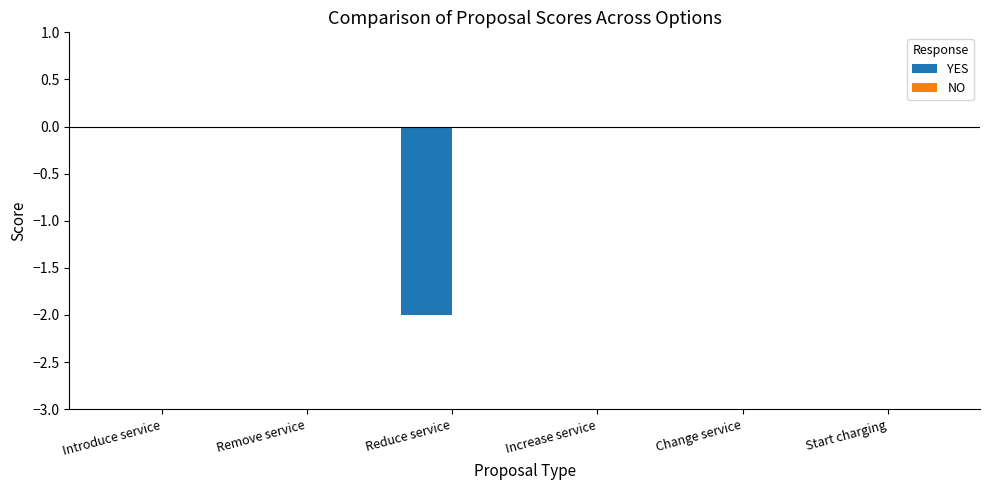

True or false: the data shows -1 at Start charging.

False